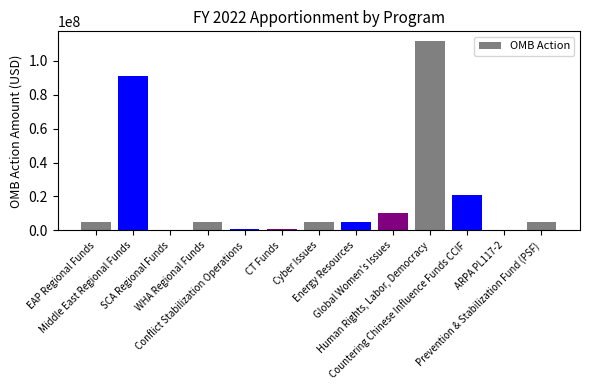

What is the maximum value shown in the chart?

111775000